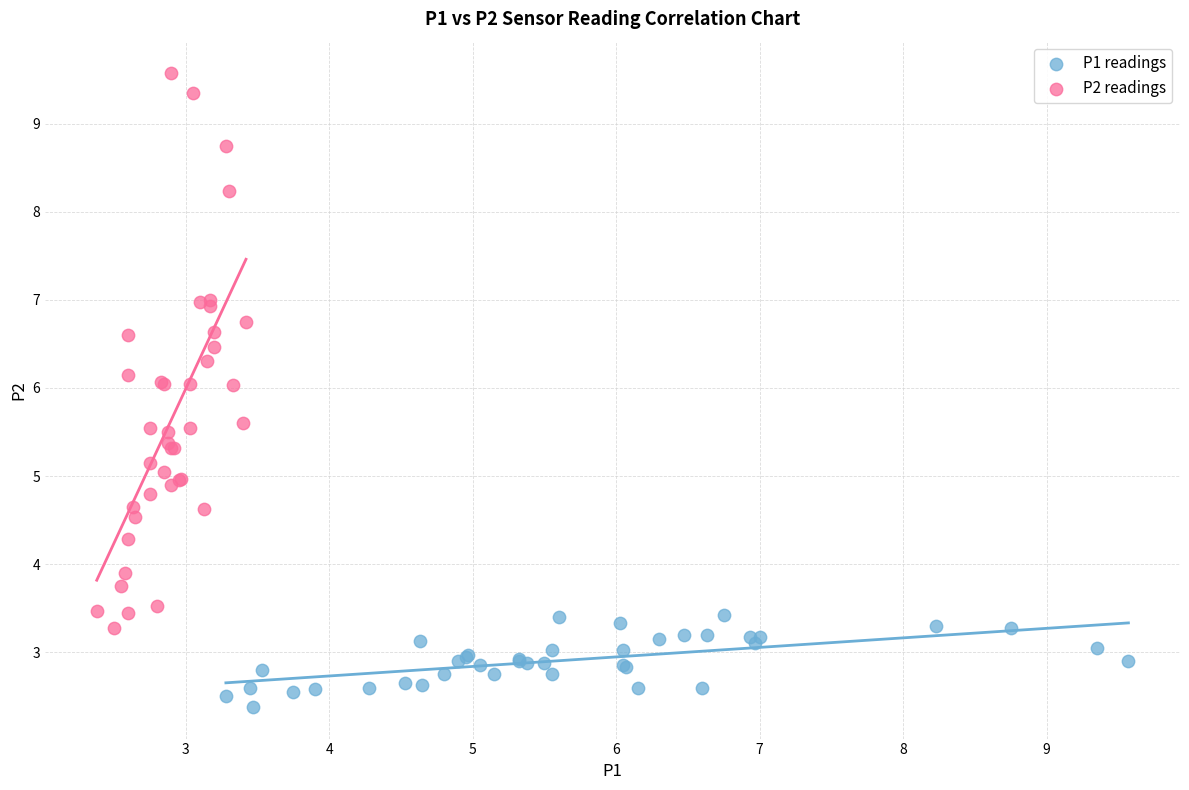

Which series has the widest spread of Y values?

P2 readings